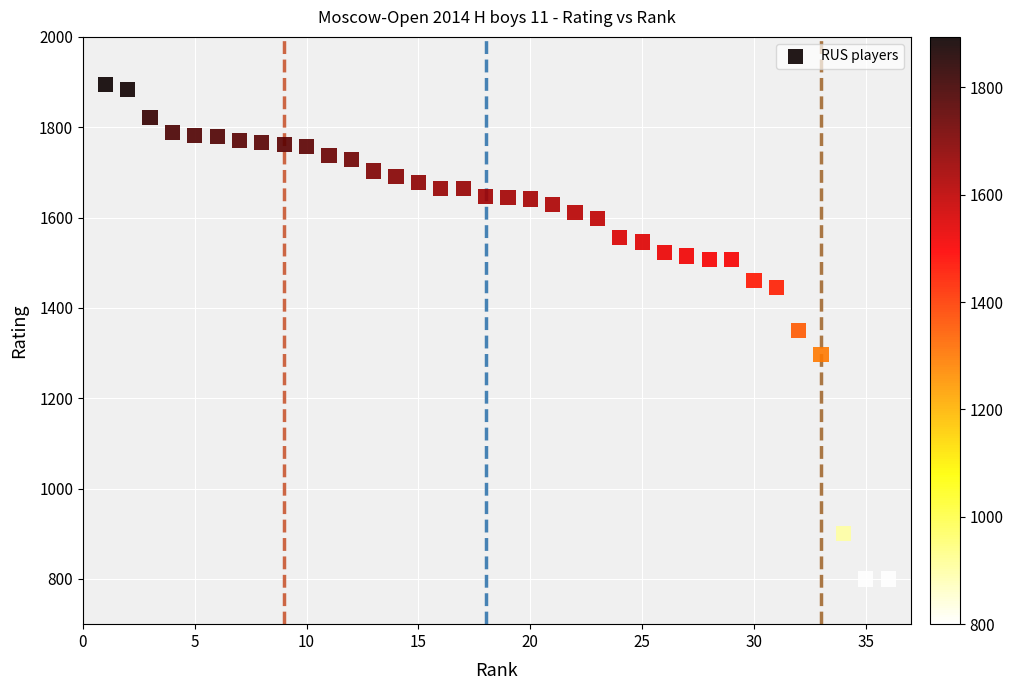

What is the range of Y values (max minus min)?

1094